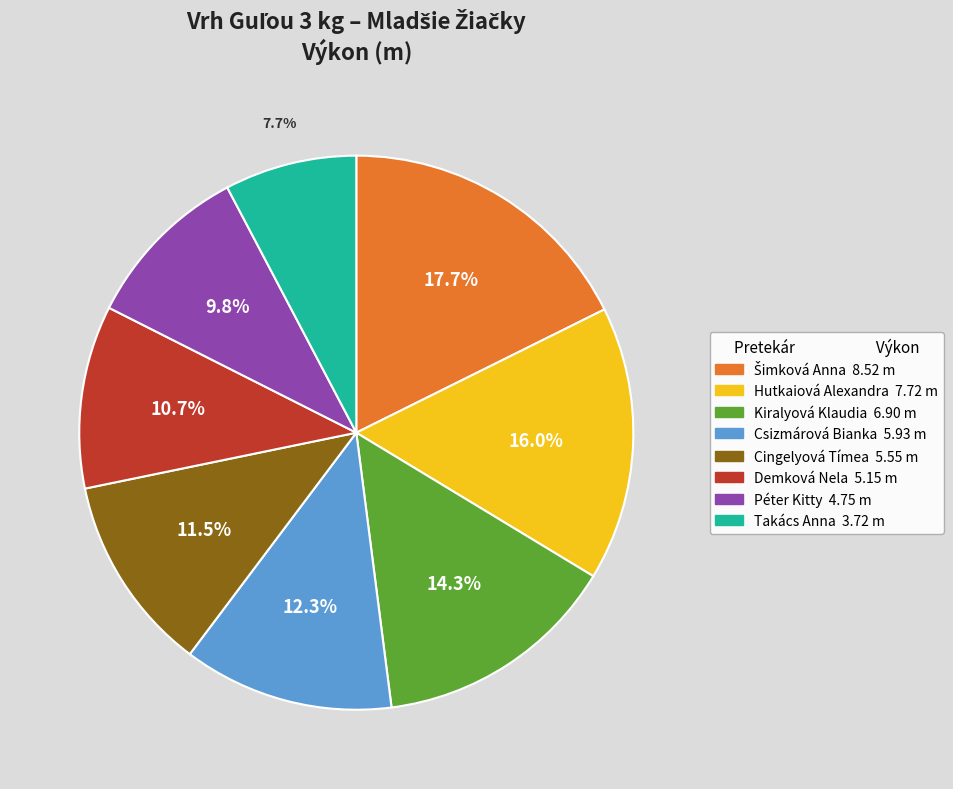

Does any single category account for the majority?

No